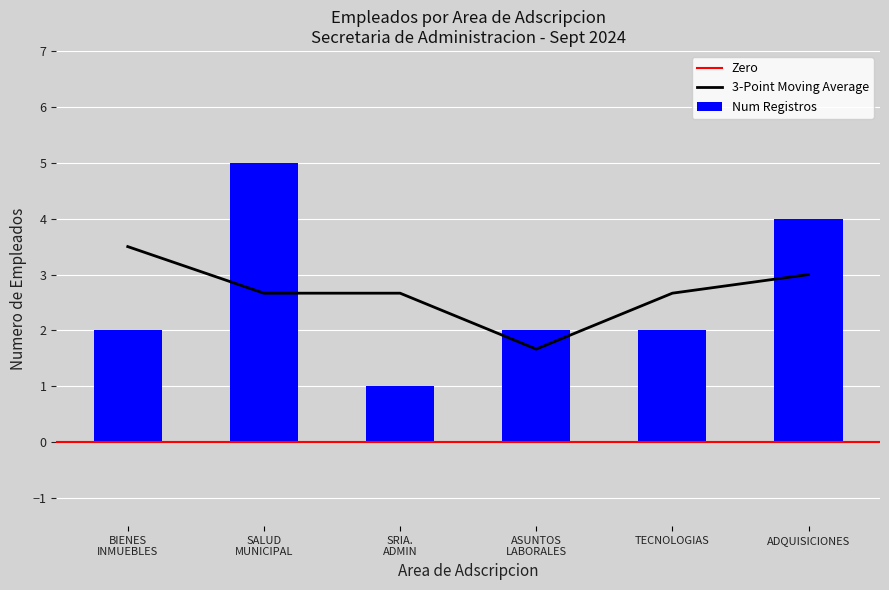

What is the difference between the second highest and minimum values in the Num Registros series?

3